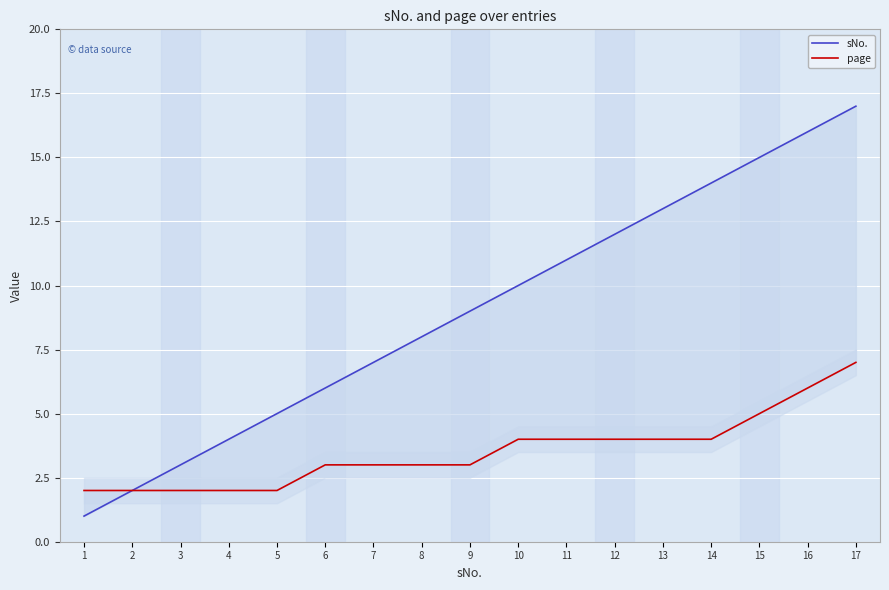

What is the value of the sNo. point at the 16th from the left?

16